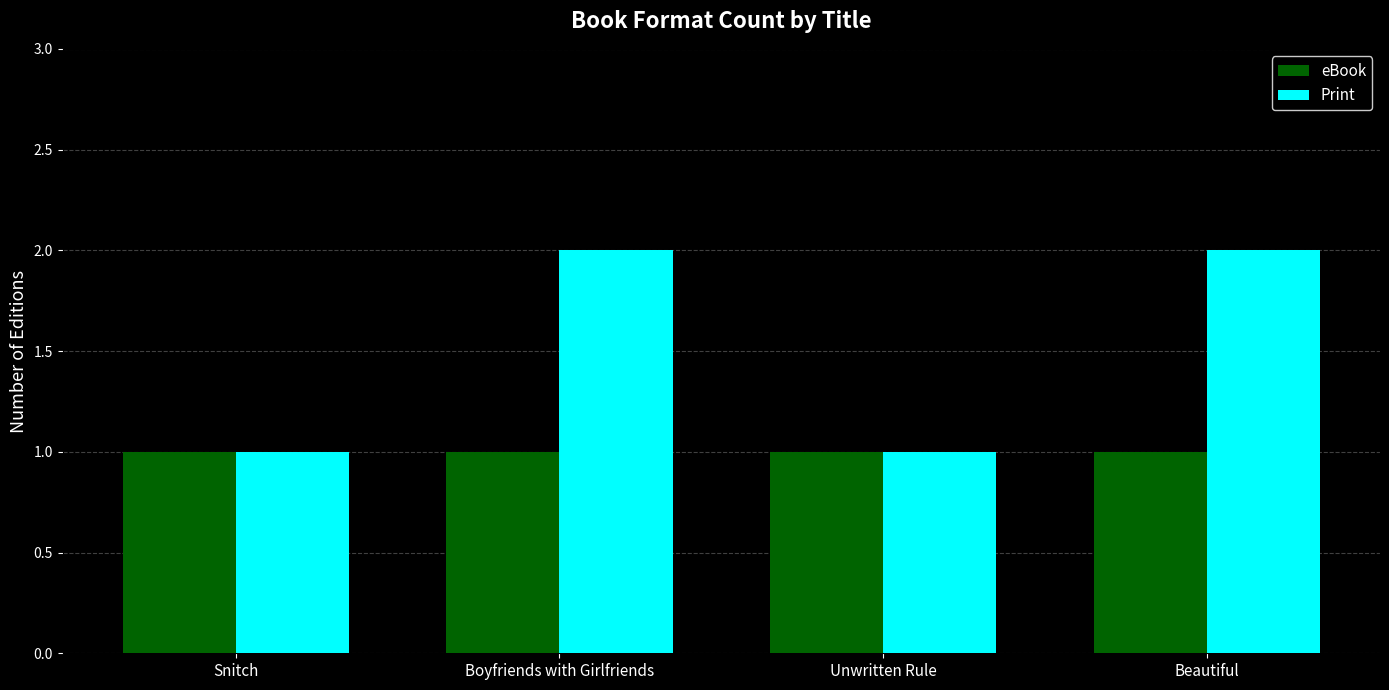

What is the approximate value of eBook at Unwritten Rule?

1